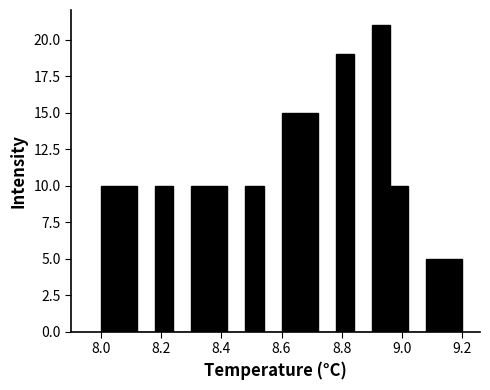

Around what value on the x-axis is the tallest bar? Give the approximate position of its centre, as read against the axis.

8.94